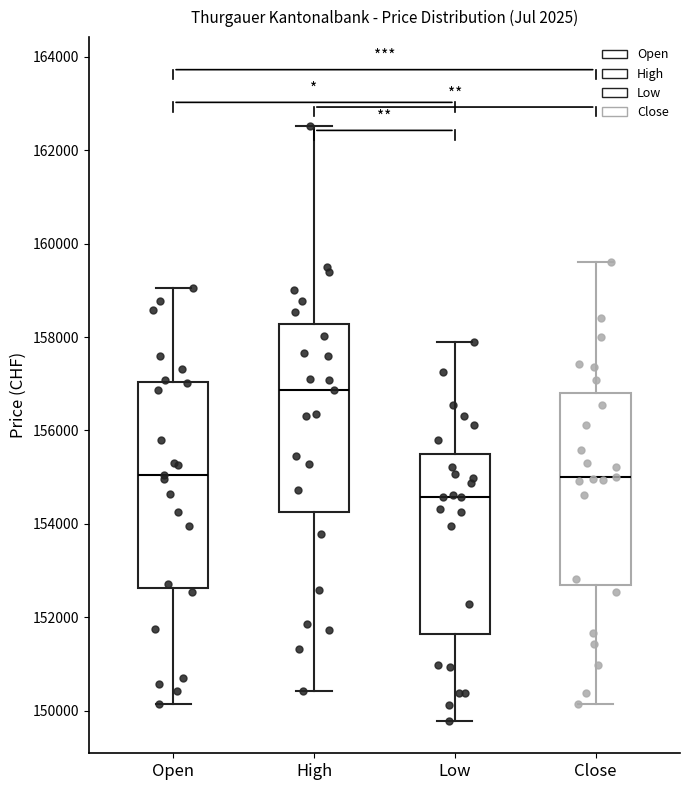

Comparing the boxes themselves (not the whiskers), which one is the tallest?

Open